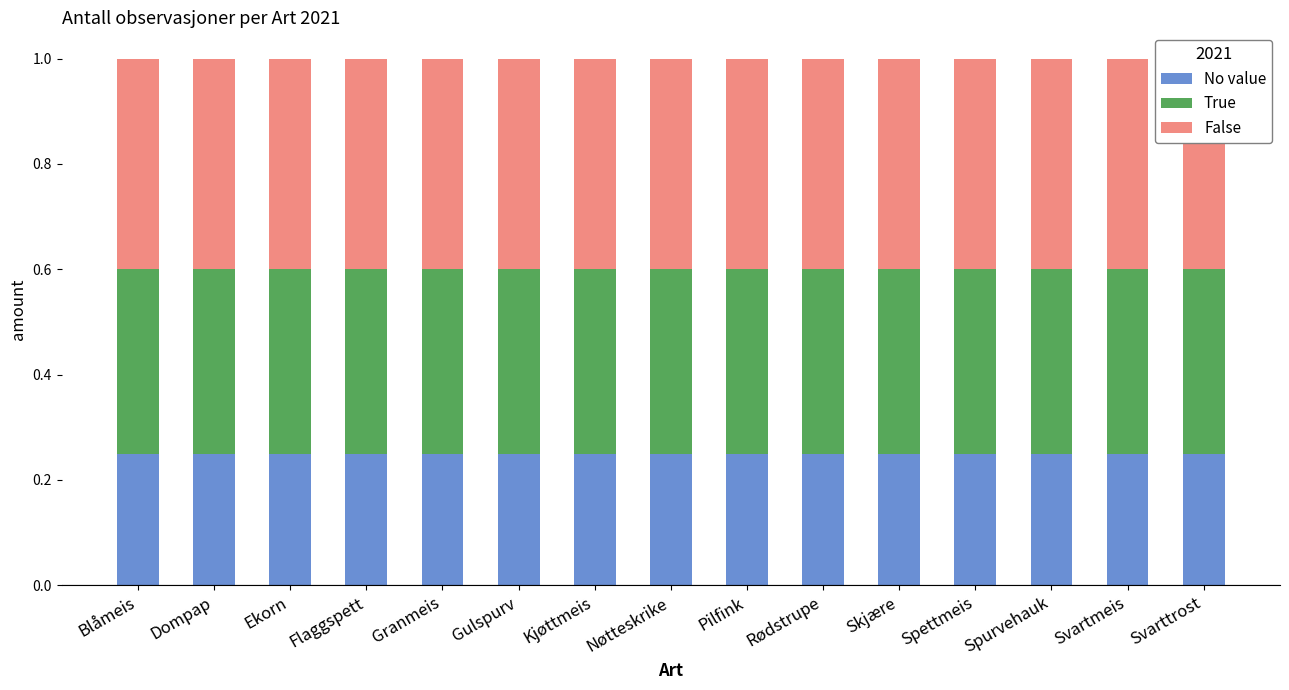

What is the label of the 10th bar from the left?

Rødstrupe